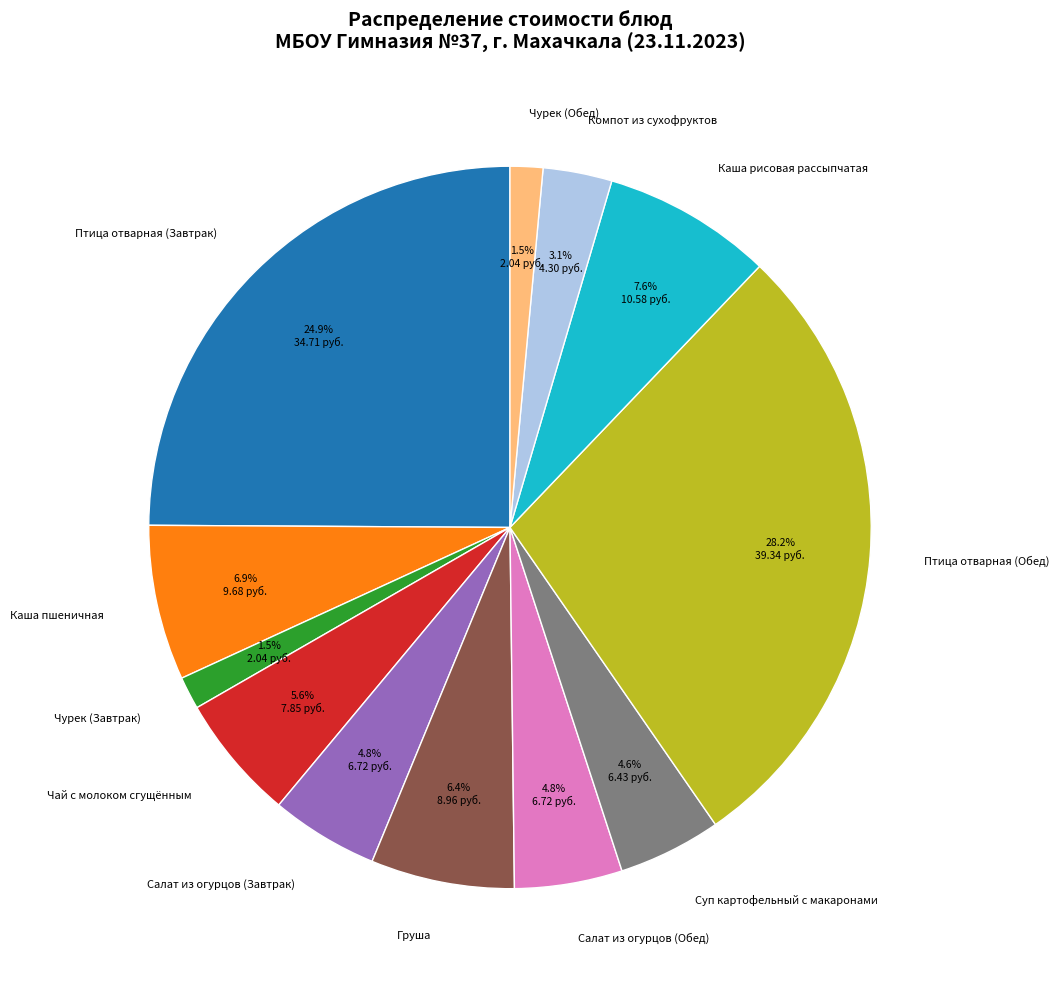

True or false: Птица отварная (Обед) accounts for 38% of the total.

False